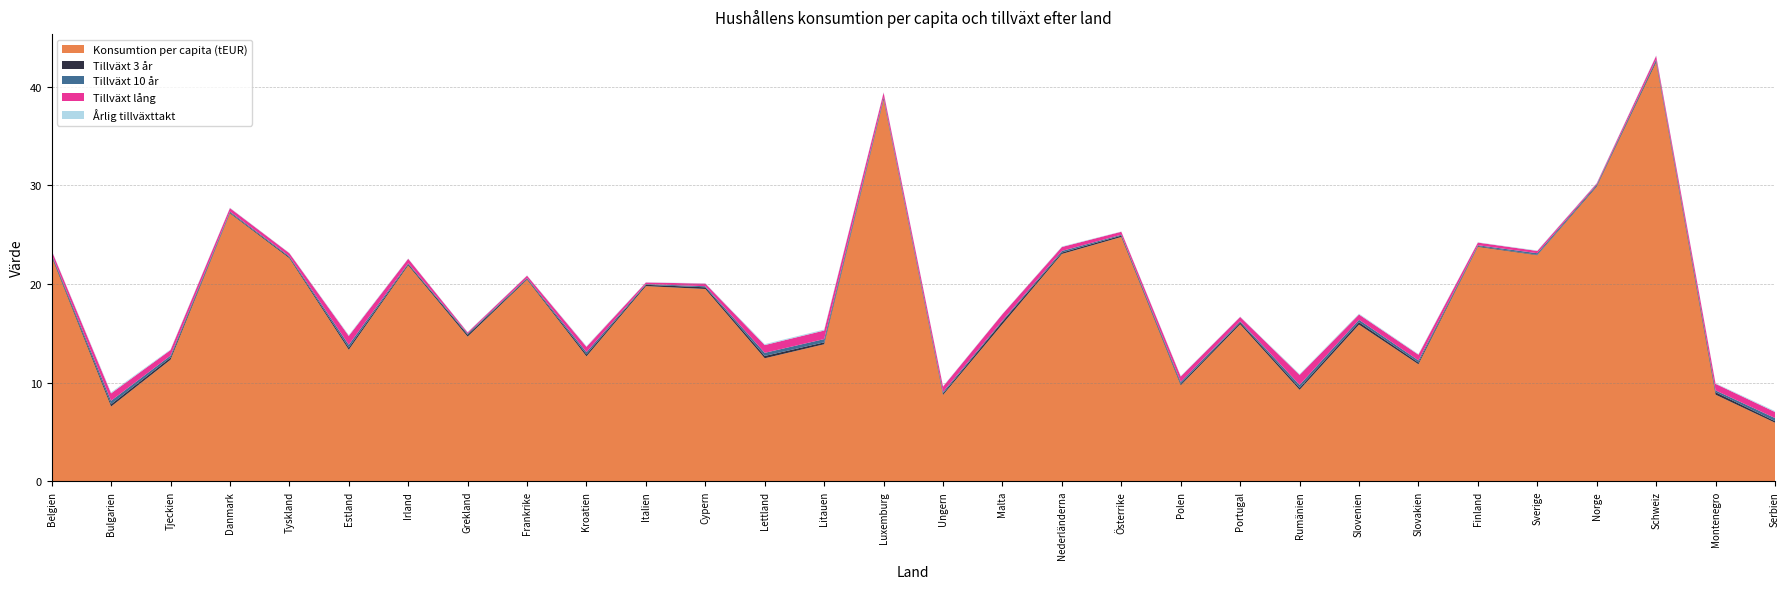

Reading left to right, transcribe all the data shown in this chart.

Konsumtion per capita (tEUR): Belgien=22.7	Bulgarien=7.6	Tjeckien=12.3	Danmark=27.1	Tyskland=22.6	Estland=13.3	Irland=21.9	Grekland=14.7	Frankrike=20.4	Kroatien=12.7	Italien=19.8	Cypern=19.5	Lettland=12.5	Litauen=13.9	Luxemburg=38.6	Ungern=8.7	Malta=15.9	Nederländerna=23.0	Österrike=24.8	Polen=9.7	Portugal=15.9	Rumänien=9.3	Slovenien=15.9	Slovakien=11.8	Finland=23.8	Sverige=22.9	Norge=29.9	Schweiz=42.5	Montenegro=8.8	Serbien=5.9
Tillväxt 3 år: Belgien=0.1	Bulgarien=0.2	Tjeckien=0.2	Danmark=0.1	Tyskland=0.1	Estland=0.2	Irland=0.1	Grekland=0.2	Frankrike=0.1	Kroatien=0.2	Italien=0.1	Cypern=0.2	Lettland=0.2	Litauen=0.2	Luxemburg=0.1	Ungern=0.2	Malta=0.3	Nederländerna=0.1	Österrike=0.1	Polen=0.1	Portugal=0.2	Rumänien=0.2	Slovenien=0.2	Slovakien=0.2	Finland=0.1	Sverige=0.0	Norge=0.1	Schweiz=0.1	Montenegro=0.2	Serbien=0.2
Tillväxt 10 år: Belgien=0.1	Bulgarien=0.4	Tjeckien=0.2	Danmark=0.1	Tyskland=0.1	Estland=0.3	Irland=0.1	Grekland=0.1	Frankrike=0.1	Kroatien=0.2	Italien=0.1	Cypern=0.1	Lettland=0.3	Litauen=0.3	Luxemburg=0.1	Ungern=0.2	Malta=0.1	Nederländerna=0.2	Österrike=0.1	Polen=0.2	Portugal=0.1	Rumänien=0.3	Slovenien=0.3	Slovakien=0.2	Finland=0.1	Sverige=0.2	Norge=0.1	Schweiz=0.1	Montenegro=0.2	Serbien=0.3
Tillväxt lång: Belgien=0.4	Bulgarien=0.8	Tjeckien=0.6	Danmark=0.4	Tyskland=0.3	Estland=0.9	Irland=0.5	Grekland=0.1	Frankrike=0.2	Kroatien=0.5	Italien=0.2	Cypern=0.3	Lettland=0.8	Litauen=0.9	Luxemburg=0.5	Ungern=0.5	Malta=0.6	Nederländerna=0.4	Österrike=0.3	Polen=0.6	Portugal=0.4	Rumänien=1.0	Slovenien=0.5	Slovakien=0.6	Finland=0.3	Sverige=0.2	Norge=0.1	Schweiz=0.4	Montenegro=0.7	Serbien=0.6
Årlig tillväxttakt: Belgien=0.0	Bulgarien=0.1	Tjeckien=0.1	Danmark=0.0	Tyskland=0.0	Estland=0.1	Irland=0.0	Grekland=0.0	Frankrike=0.0	Kroatien=0.1	Italien=0.0	Cypern=0.0	Lettland=0.1	Litauen=0.1	Luxemburg=0.0	Ungern=0.0	Malta=0.0	Nederländerna=0.1	Österrike=0.0	Polen=0.1	Portugal=0.0	Rumänien=0.1	Slovenien=0.1	Slovakien=0.1	Finland=0.0	Sverige=0.1	Norge=0.0	Schweiz=0.0	Montenegro=0.1	Serbien=0.1